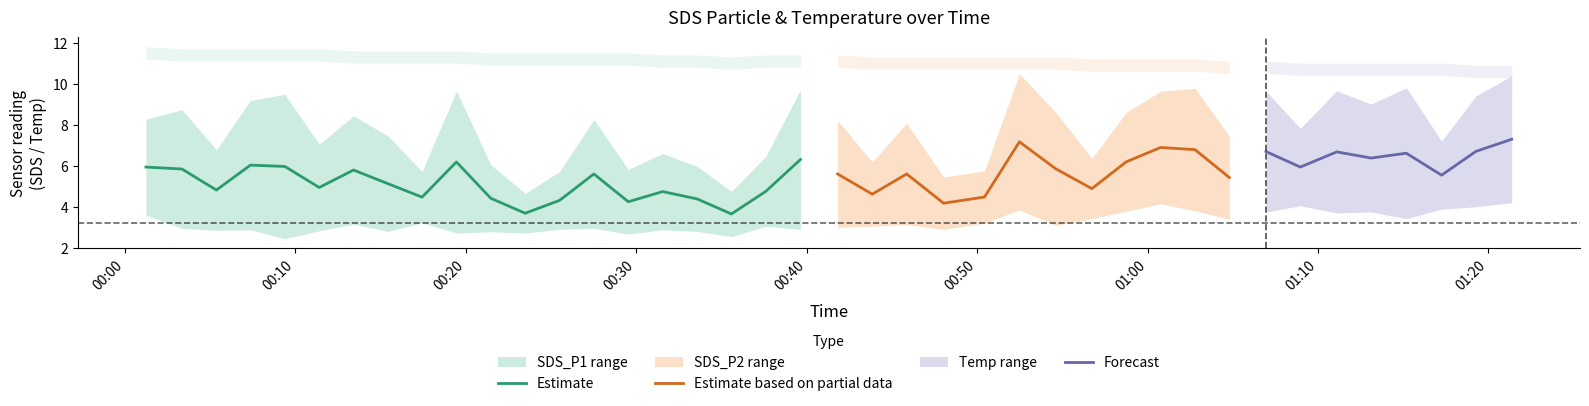

True or false: Temp and SDS_P2 cross at least once.

False